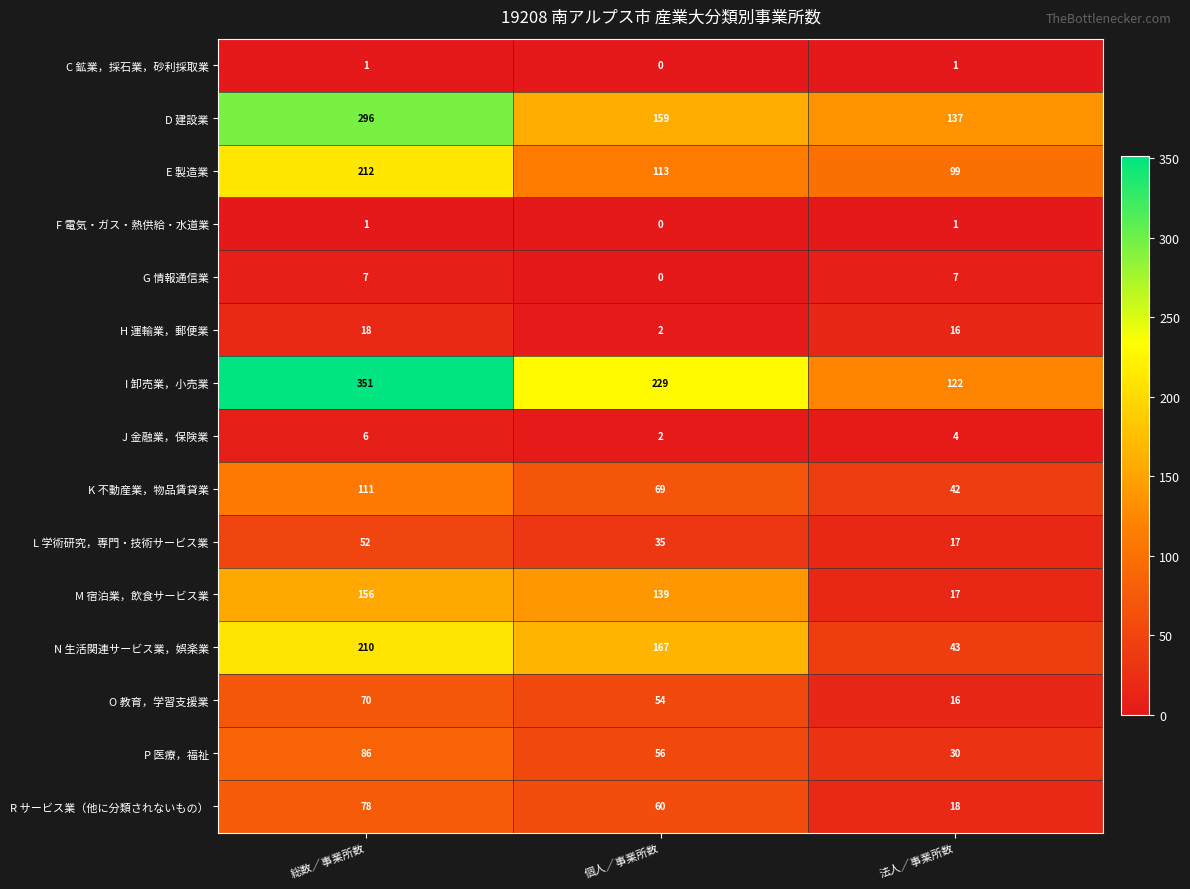

At how many categories does at least one series exceed 304?

1